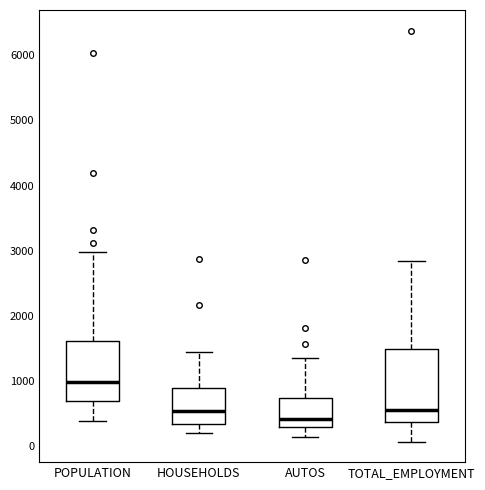

Where does the median line of the box for POPULATION sit on the y-axis? The values are not printed on the chart, so give them approximately, as read against the axis.

1000